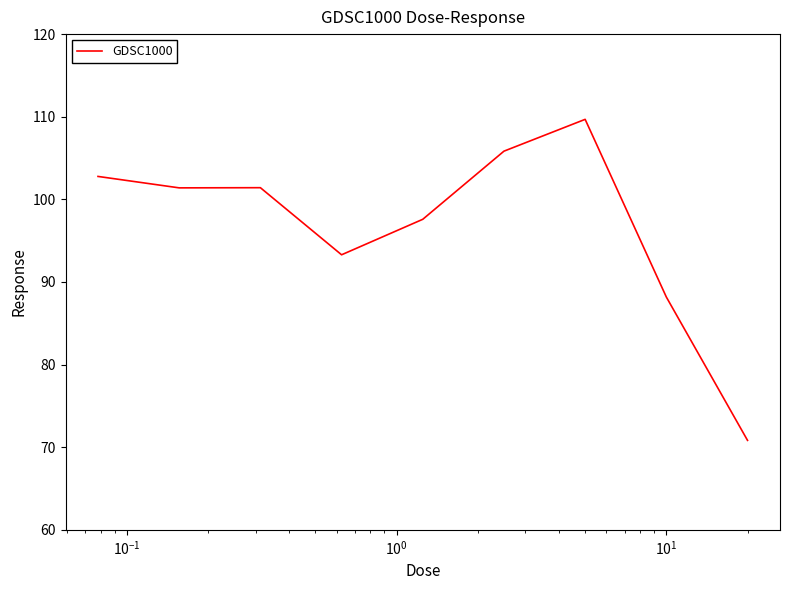

What is the greatest value displayed?

109.7